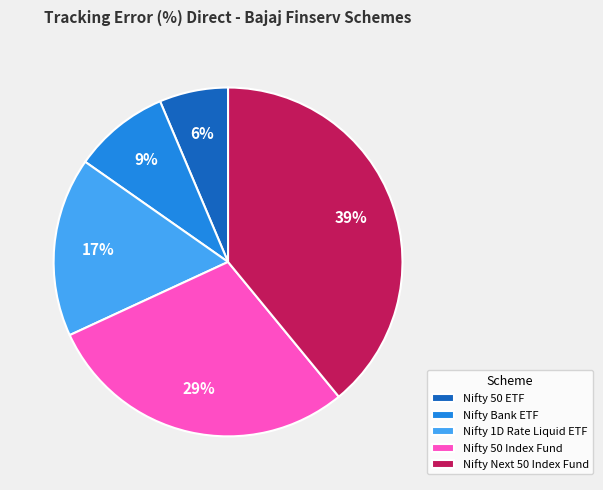

Is there a majority slice in this chart?

No